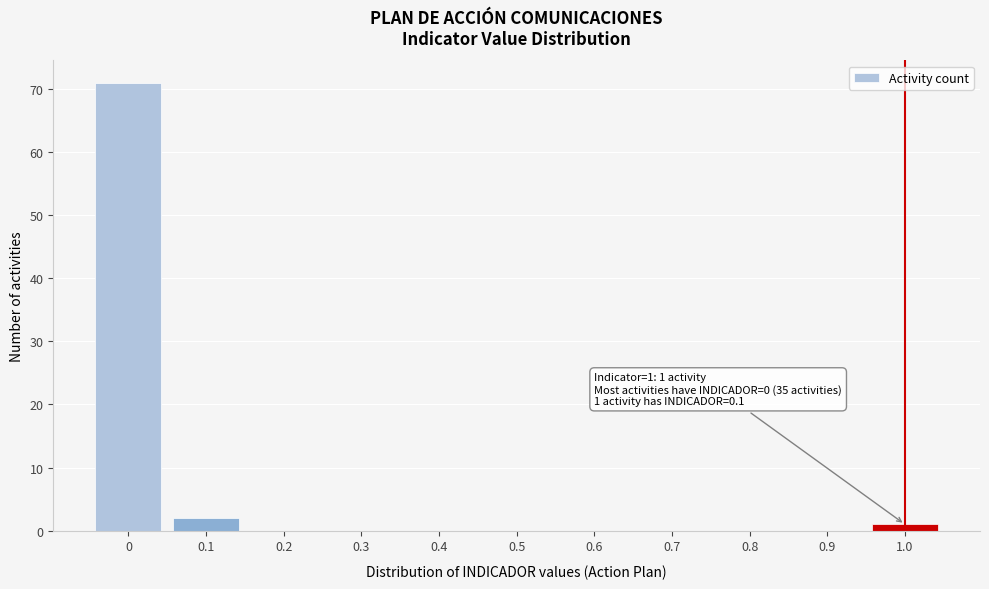

Reading left to right, what are all the values shown in this chart?

0=71	0.1=2	0.2=0	0.3=0	0.4=0	0.5=0	0.6=0	0.7=0	0.8=0	0.9=0	1.0=1